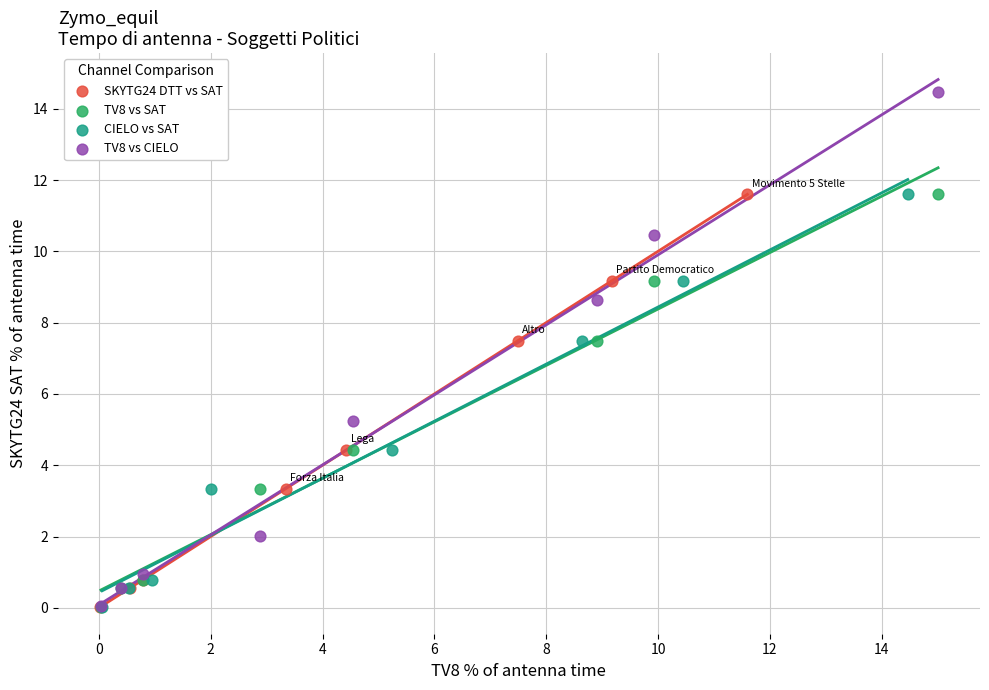

Which series has the largest Y range (max minus min)?

TV8 vs CIELO